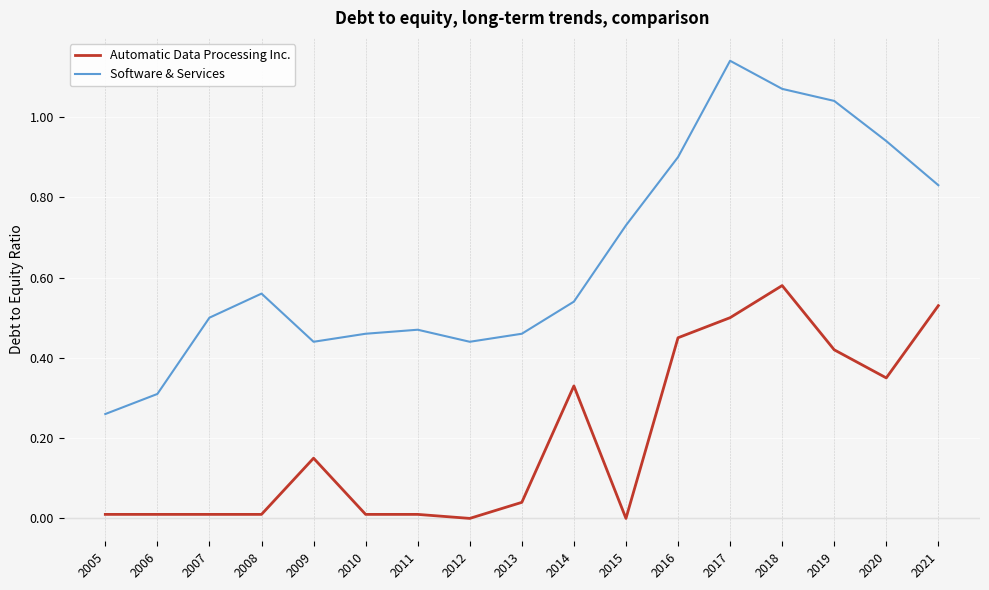

Count the number of data series in this chart.

2